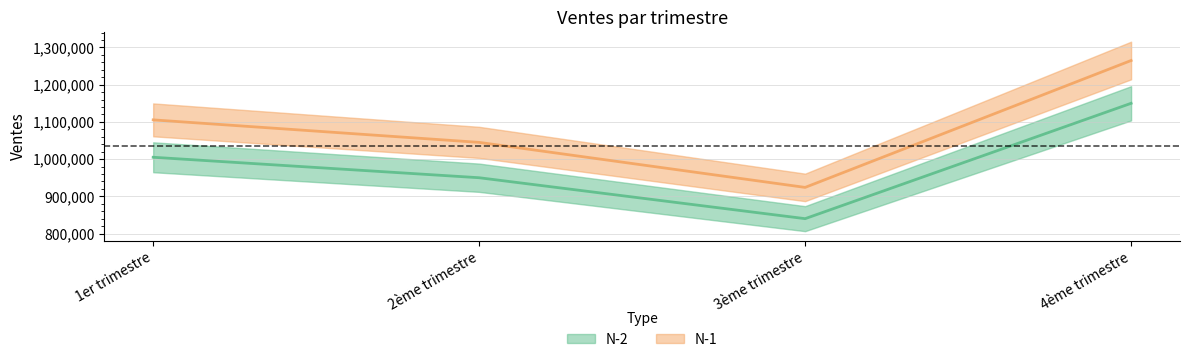

Between 1er trimestre and 2ème trimestre, which series saw the biggest shift?

N-1